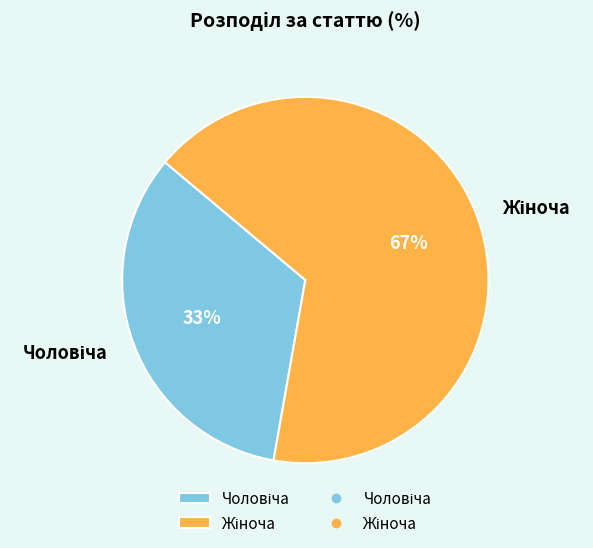

How many segments does this pie chart have?

2